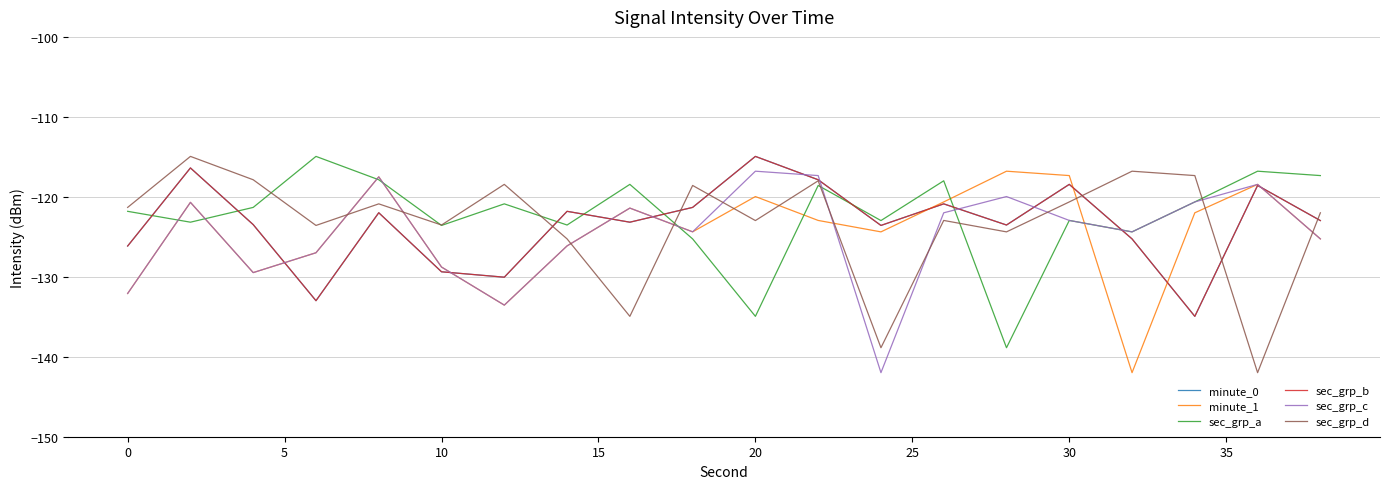

What is the average value of the minute_1 series?

-124.5